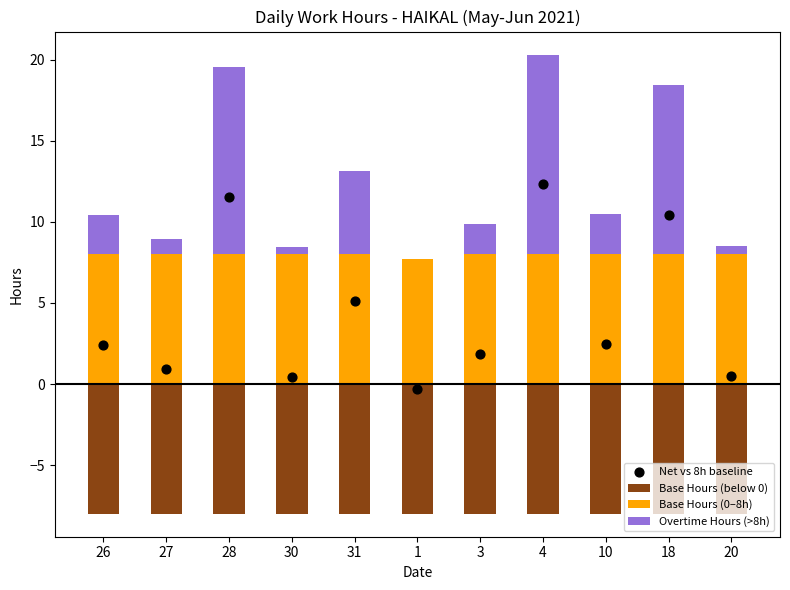

What is the total value across all series at 4?

24.6